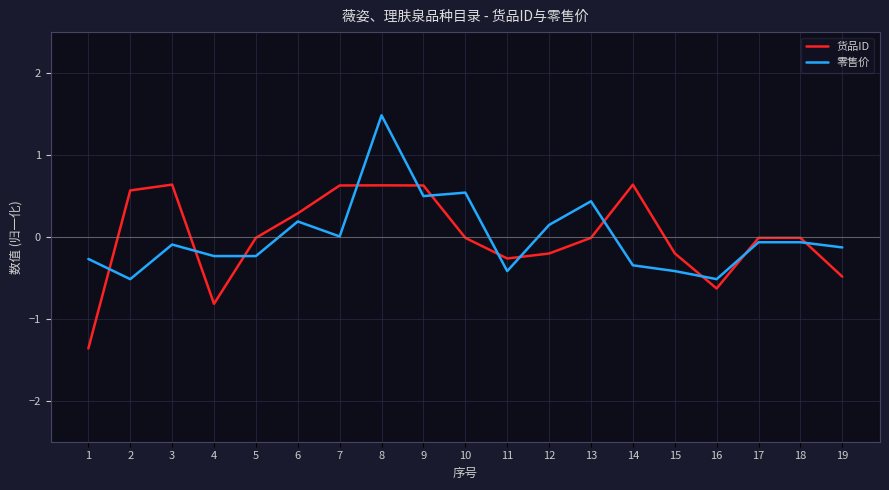

Is the value of 零售价 at 14 greater than the value of 货品ID at 18?

No